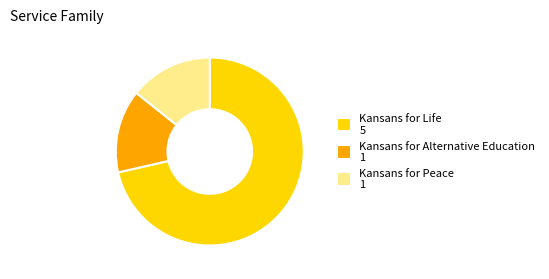

Combined, do Kansans for Peace and Kansans for Alternative Education account for over 50%?

No